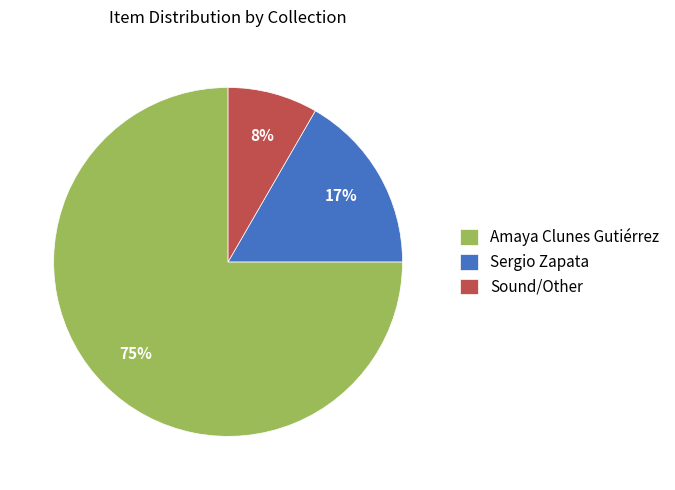

Combined, do Sergio Zapata and Amaya Clunes Gutiérrez account for over 50%?

Yes